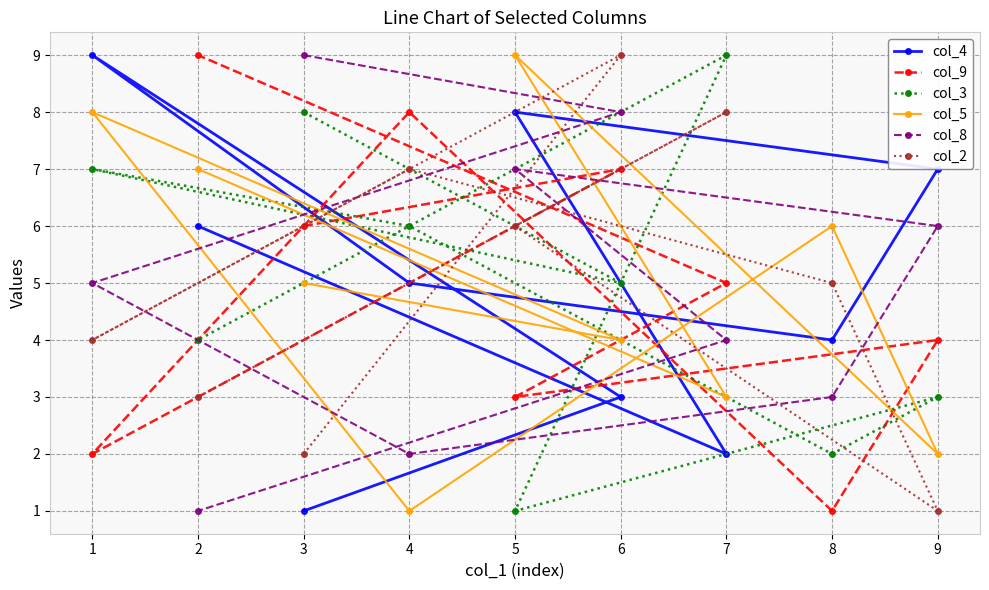

How many series are shown in this chart?

6